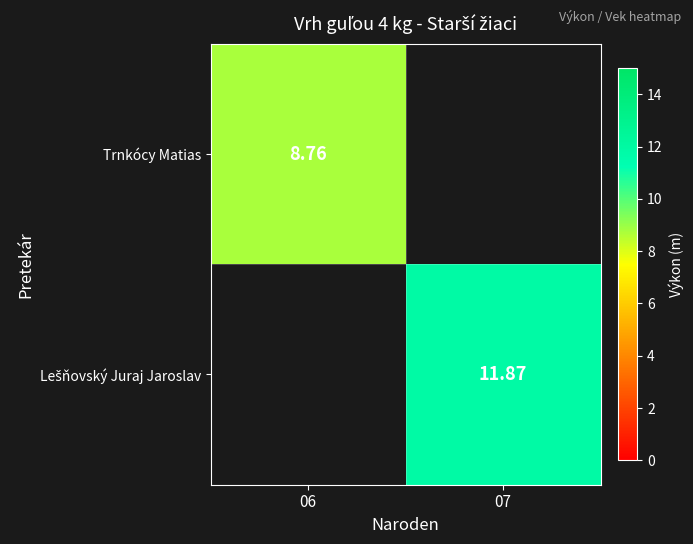

Is it true that Trnkócy Matias equals 0.0 at 07?

True